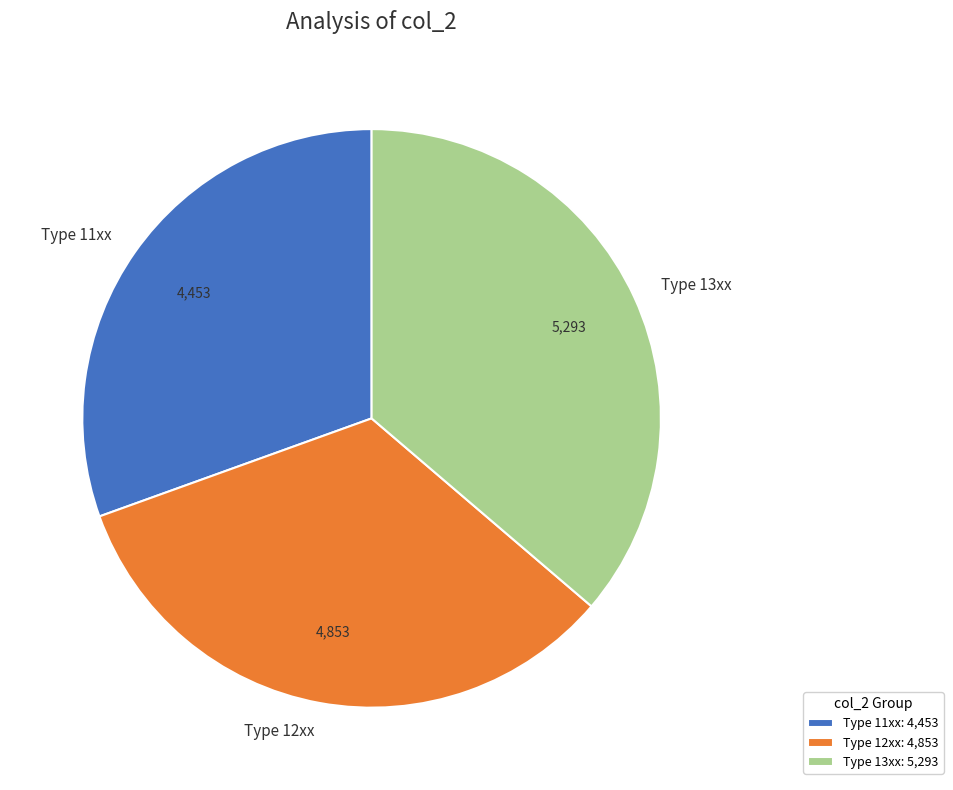

The Type 13xx slice represents 36% of the pie. True or false?

True